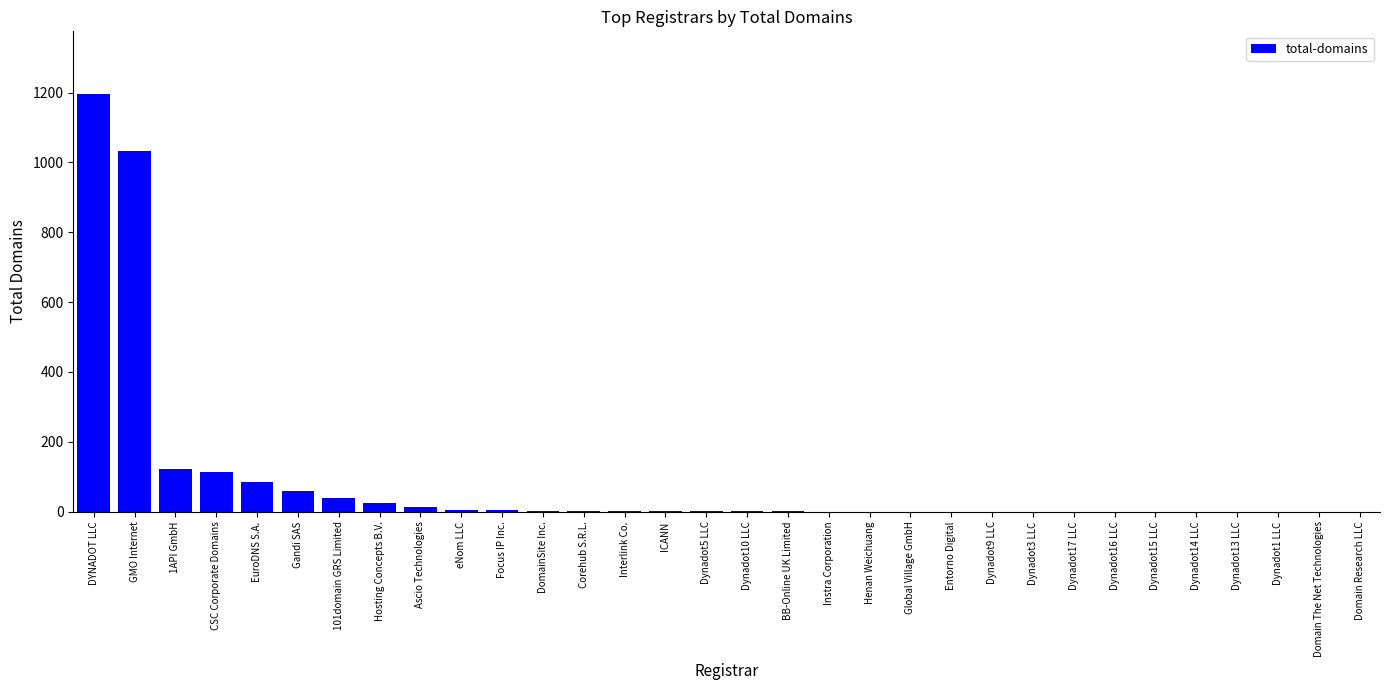

How many data points does each series have?

32